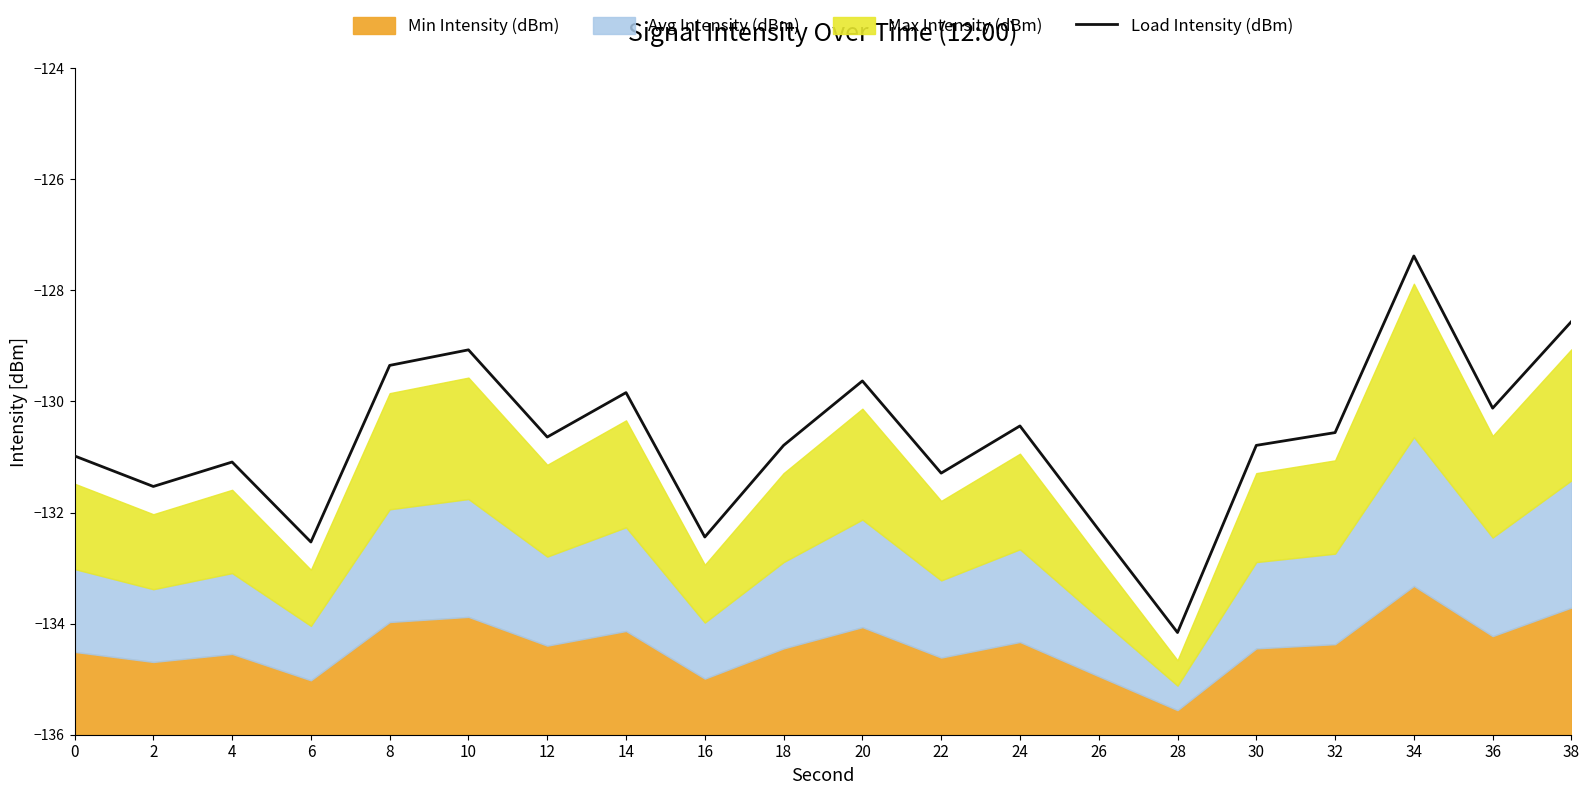

At which category does the data reach its first local valley?

2